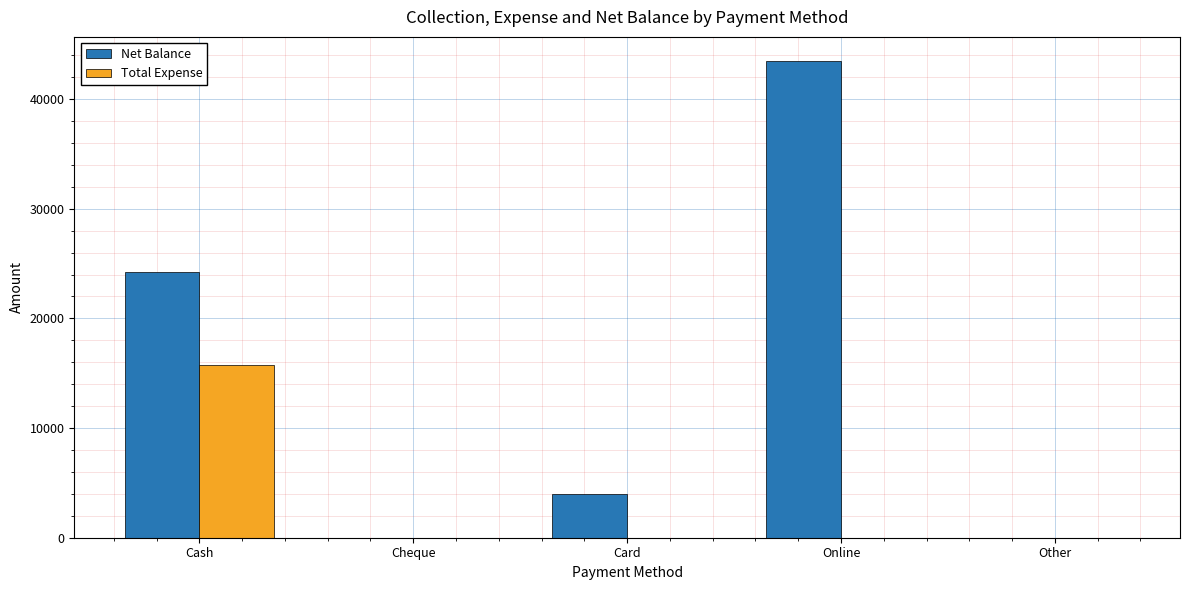

What is the total value across all series at Cash?

40000